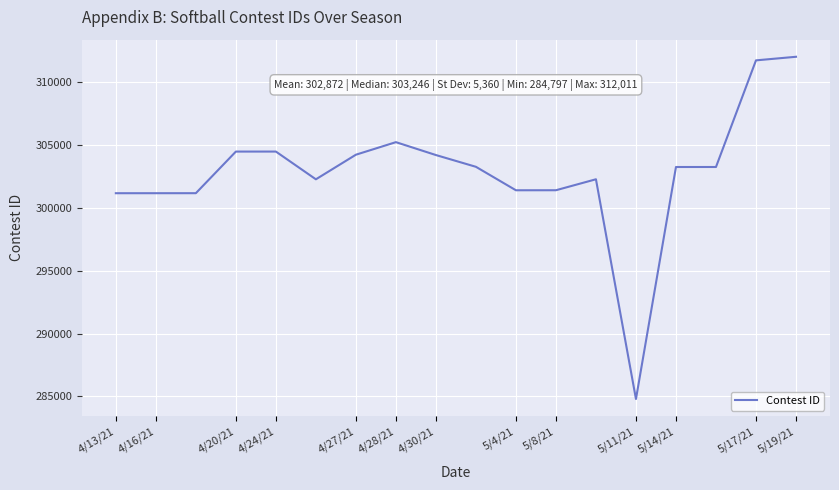

True or false: there are more than 2 points higher than both neighbors.

True